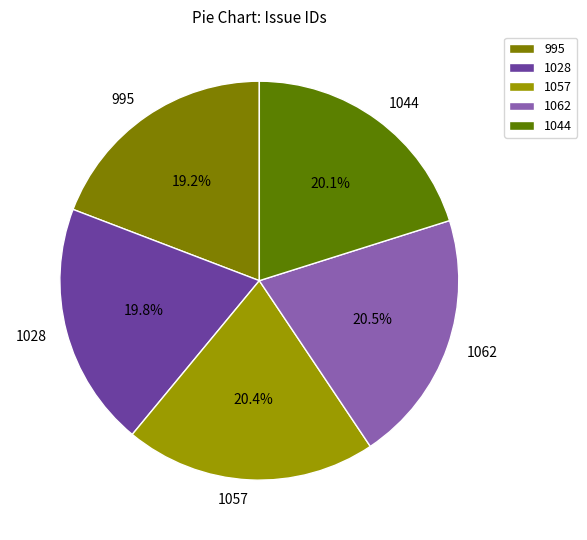

What is the total percentage of 1028 and 995?

39.0%